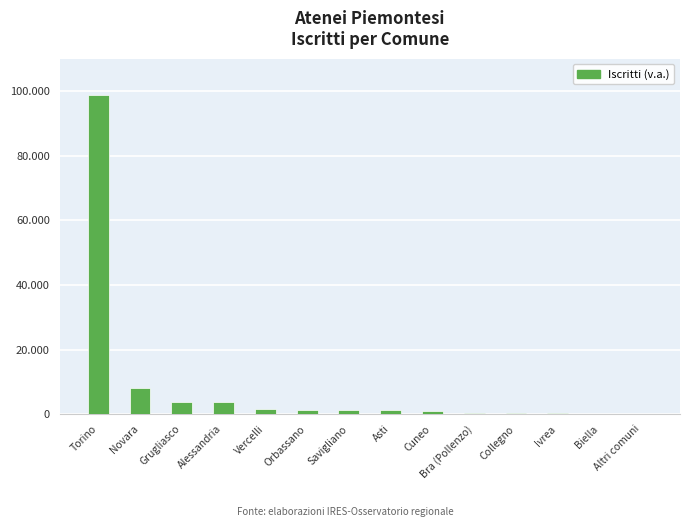

Are the bars horizontal?

No